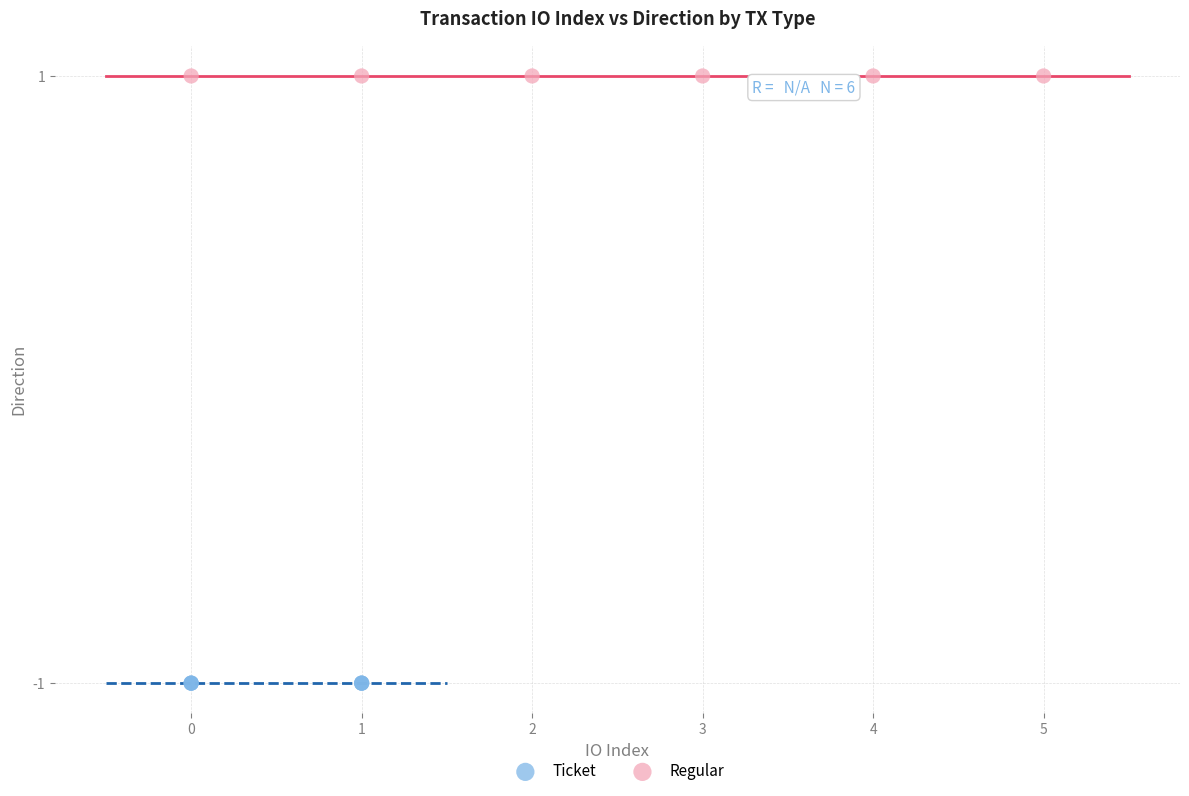

Which series reaches the minimum Y coordinate?

Ticket